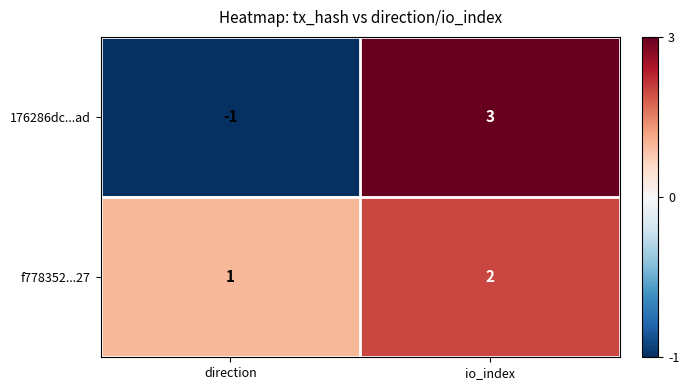

Reading left to right, extract all data points from this chart.

176286dc...ad: direction=-1	io_index=3
f778352...27: direction=1	io_index=2